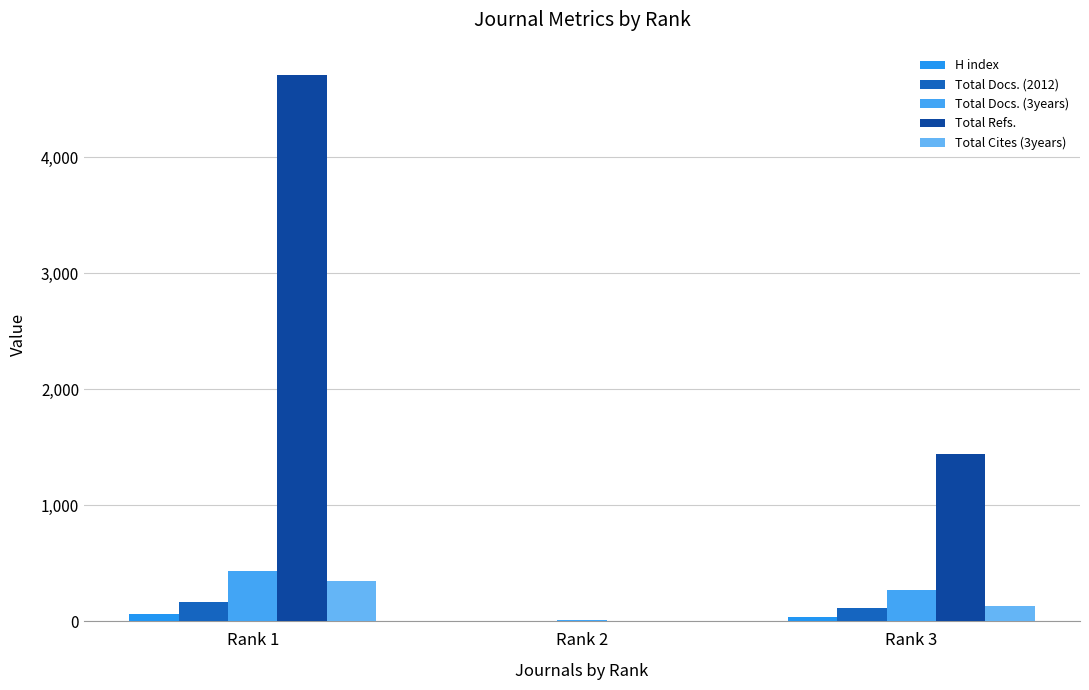

What is the difference between the H index values at Rank 2 and Rank 3?

31